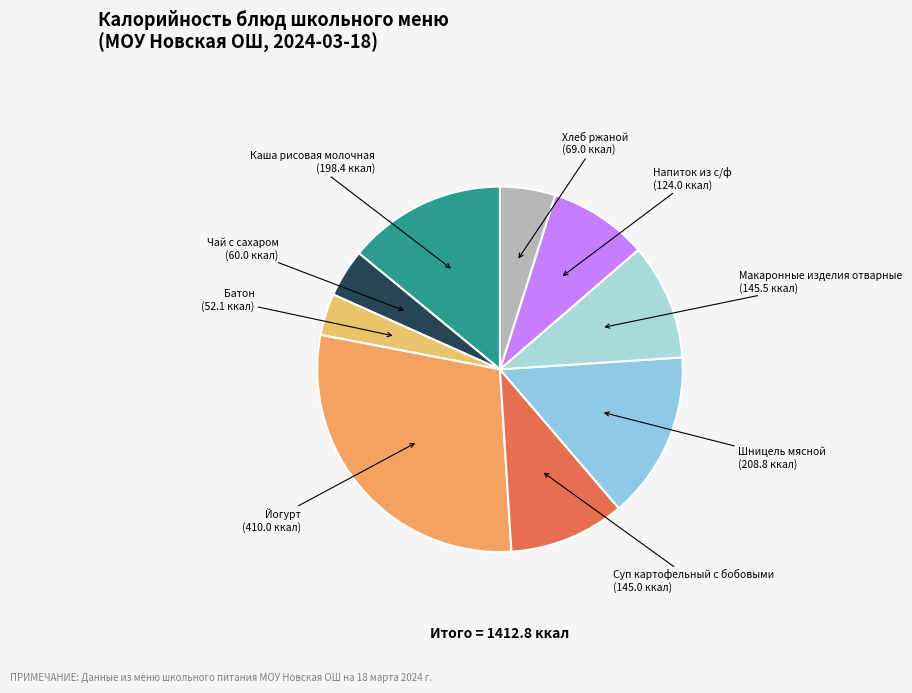

The Суп картофельный с бобовыми (145.0 ккал) slice represents 3% of the pie. True or false?

False